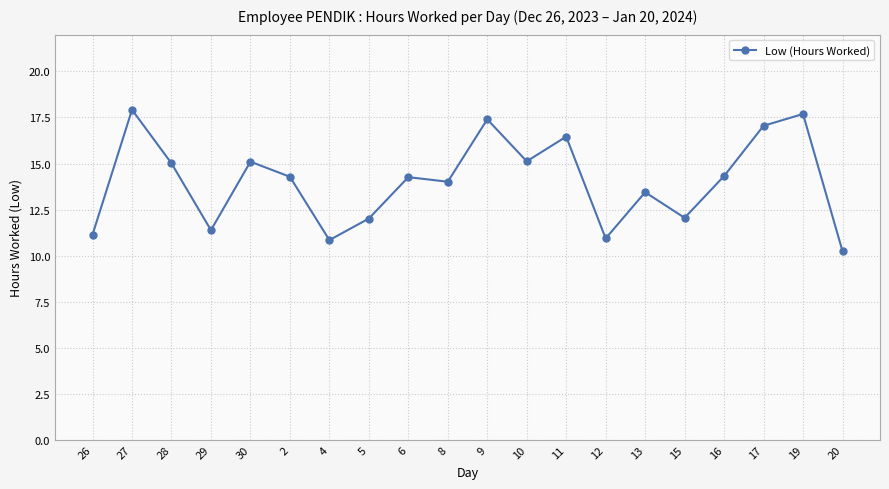

The value at 20 is 3.1. True or false?

False